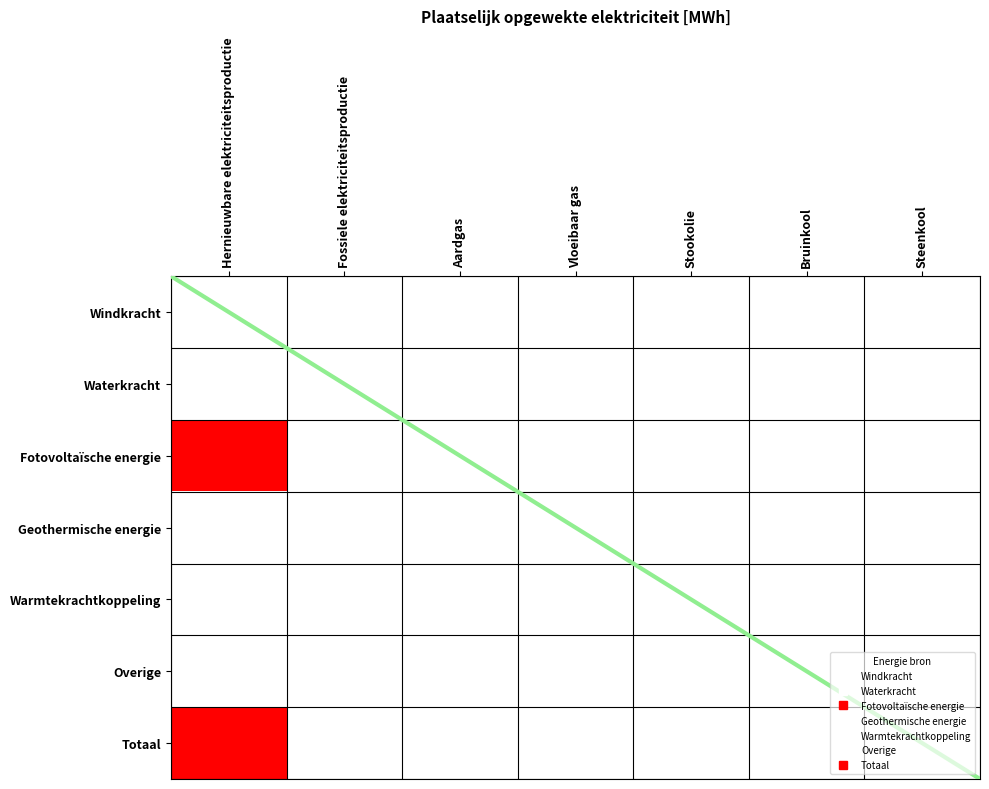

At which category is the sum across all series the highest?

Hernieuwbare elektriciteitsproductie